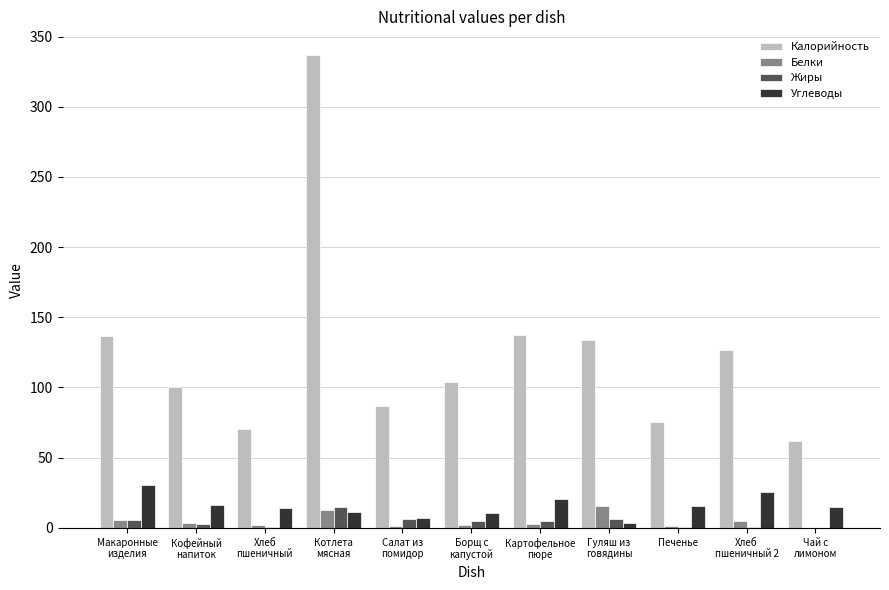

What is the sum of all Калорийность values?

1371.0